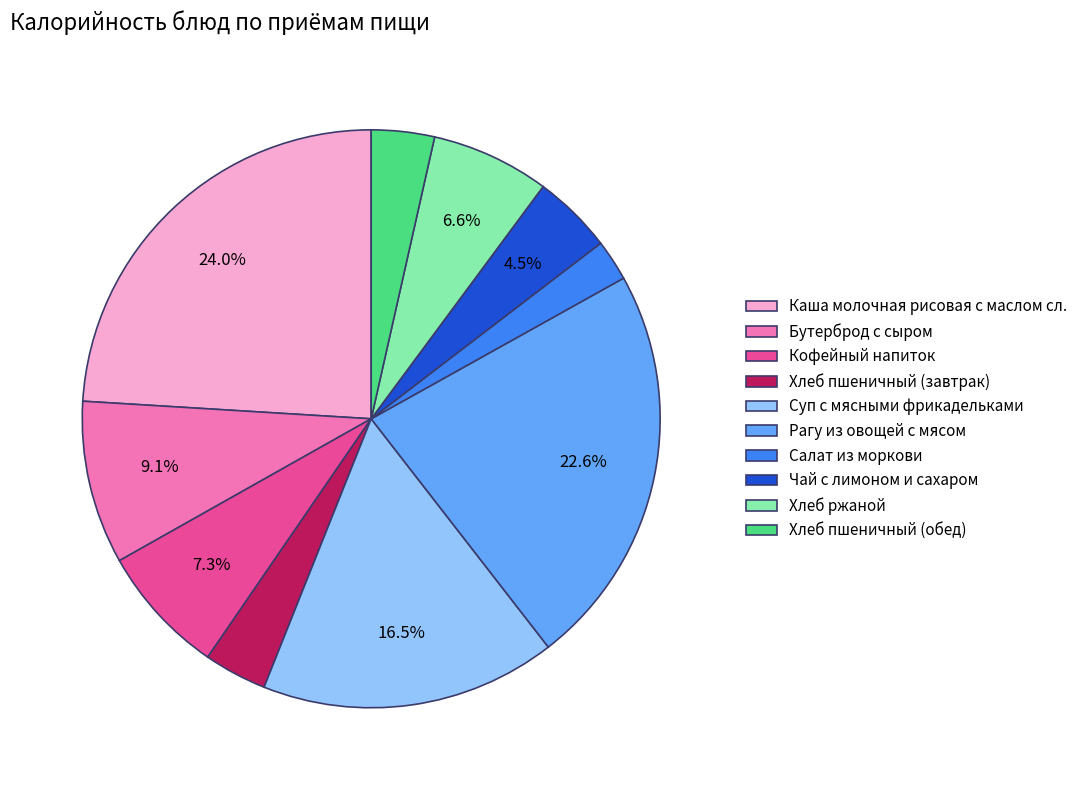

To the nearest percent, what is the combined percentage of Салат из моркови and Хлеб пшеничный (обед)?

6%